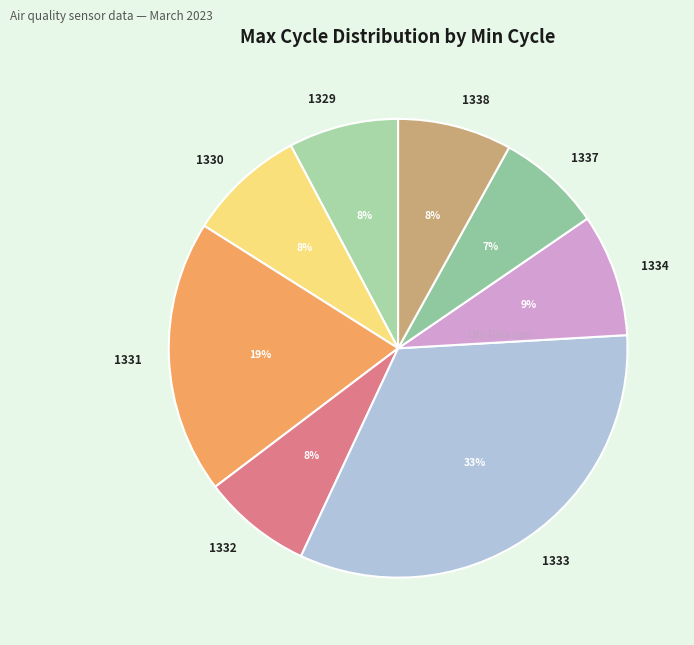

The 1337 slice represents 7% of the pie. True or false?

True